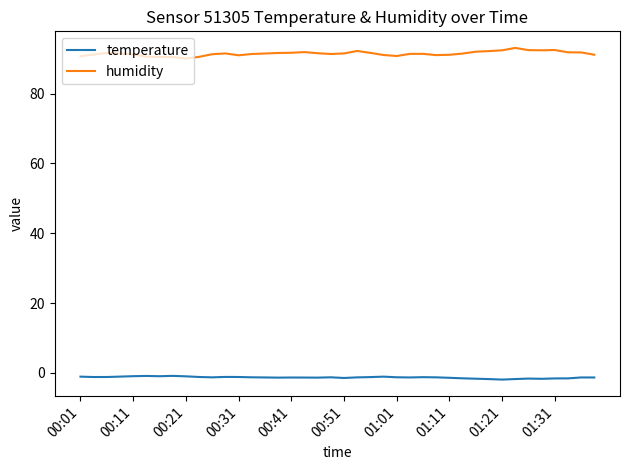

What is the average value of the humidity series?

91.4